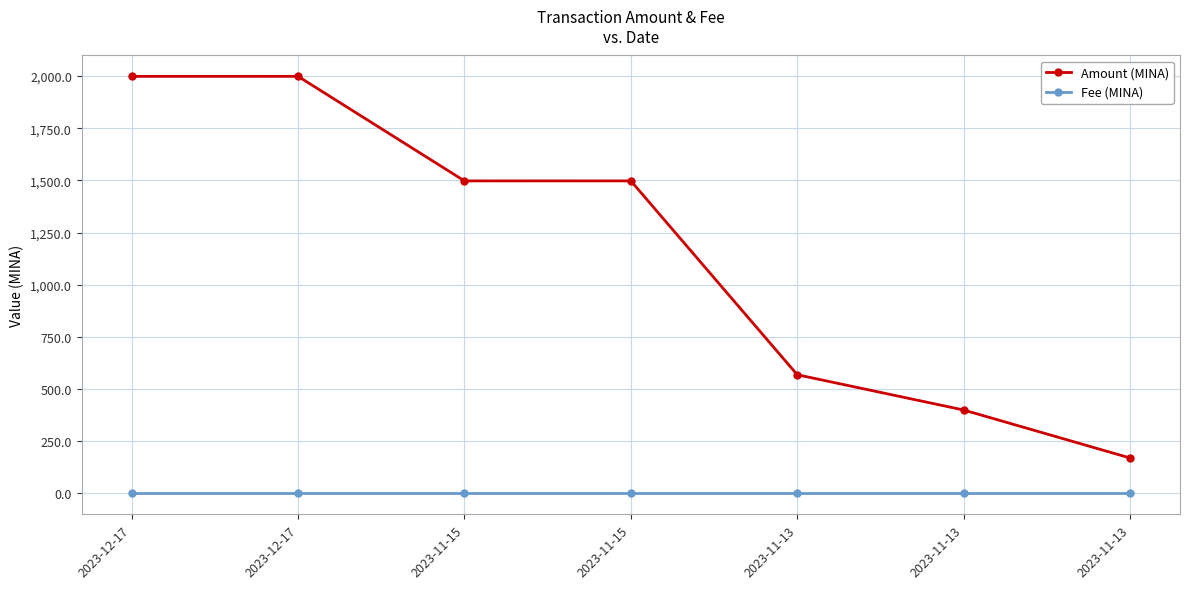

How many lines are shown in the chart?

2